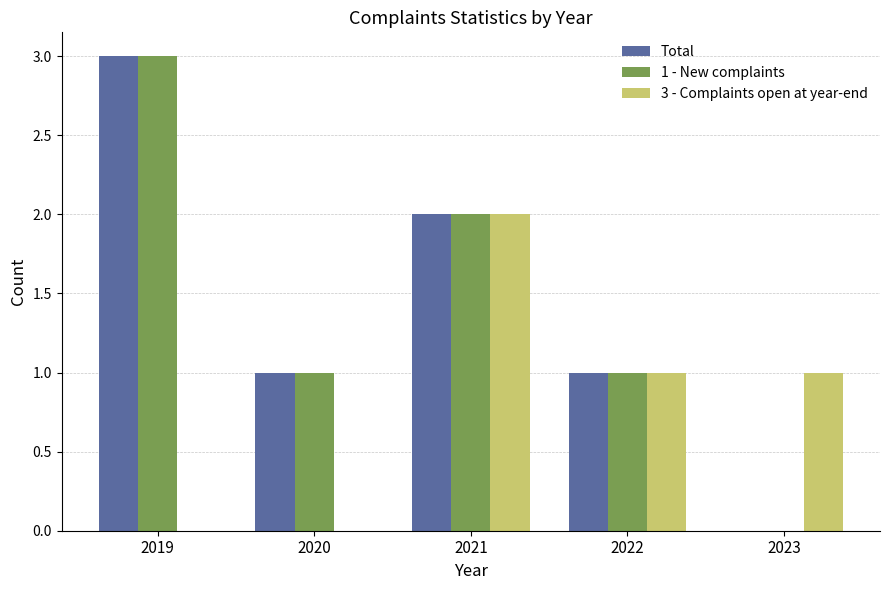

Count the 3 - Complaints open at year-end values in the range 0 to 1.

4